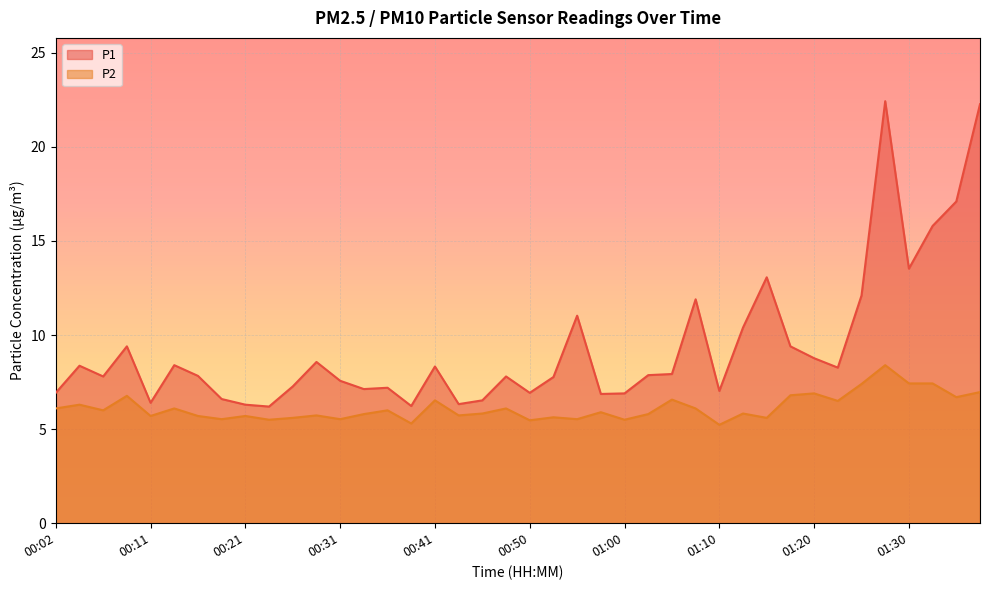

Reading left to right, transcribe all the data shown in this chart.

P1: 00:02=6.9	00:04=8.4	00:06=7.8	00:09=9.4	00:11=6.4	00:14=8.4	00:16=7.8	00:19=6.6	00:21=6.3	00:24=6.2	00:26=7.3	00:28=8.6	00:31=7.6	00:33=7.1	00:36=7.2	00:38=6.2	00:41=8.3	00:43=6.3	00:45=6.5	00:48=7.8	00:50=6.9	00:53=7.8	00:55=11.0	00:58=6.9	01:00=6.9	01:02=7.9	01:05=7.9	01:07=11.9	01:10=7.0	01:12=10.4	01:15=13.1	01:17=9.4	01:20=8.8	01:22=8.3	01:25=12.1	01:27=22.4	01:30=13.5	01:32=15.8	01:34=17.1	01:37=22.3
P2: 00:02=6.1	00:04=6.3	00:06=6.0	00:09=6.8	00:11=5.7	00:14=6.1	00:16=5.7	00:19=5.5	00:21=5.7	00:24=5.5	00:26=5.6	00:28=5.7	00:31=5.5	00:33=5.8	00:36=6.0	00:38=5.3	00:41=6.5	00:43=5.7	00:45=5.8	00:48=6.1	00:50=5.5	00:53=5.6	00:55=5.5	00:58=5.9	01:00=5.5	01:02=5.8	01:05=6.6	01:07=6.1	01:10=5.2	01:12=5.8	01:15=5.6	01:17=6.8	01:20=6.9	01:22=6.5	01:25=7.4	01:27=8.4	01:30=7.4	01:32=7.4	01:34=6.7	01:37=7.0